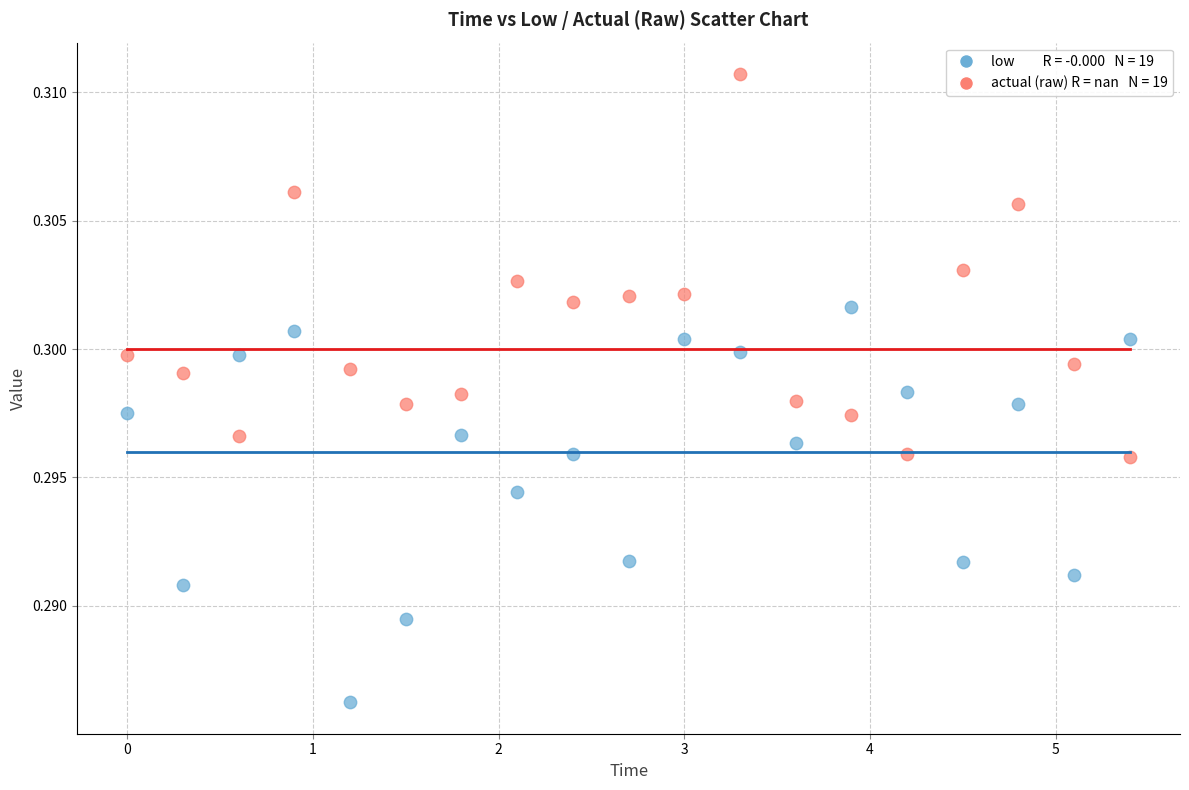

Across all data points, what is the range of X values (max minus min)?

5.4